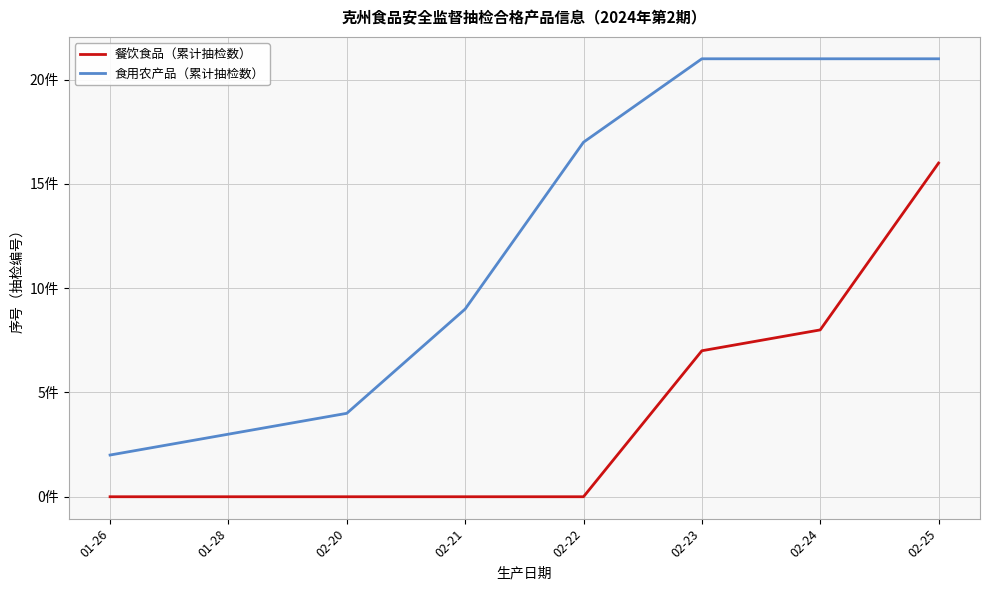

Between 02-22 and 02-24, which series saw the biggest shift?

餐饮食品（累计抽检数）